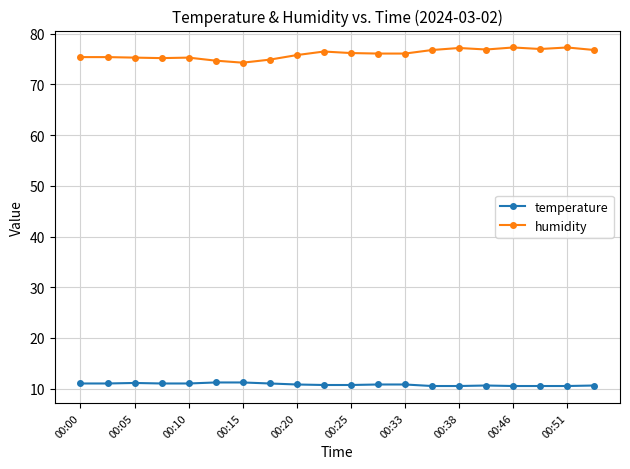

What is the value of the temperature point at the 16th from the left?

10.6